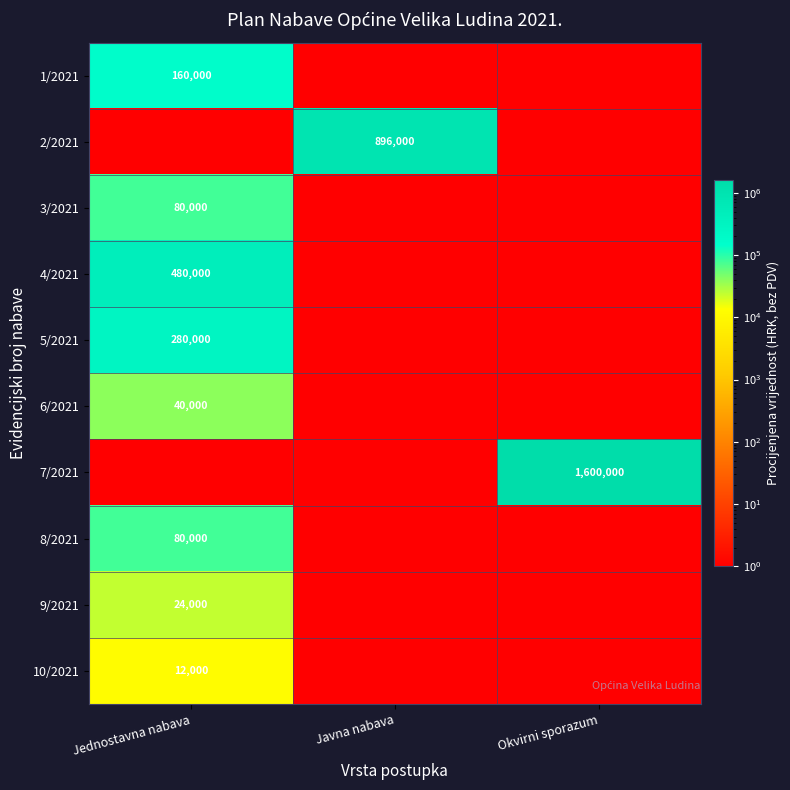

What is the maximum value shown in the chart?

1600000.0